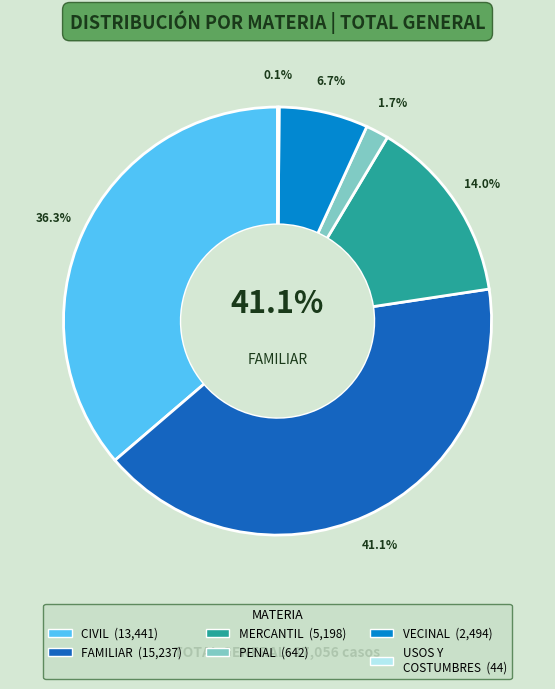

Which slice is the smallest?

USOS Y COSTUMBRES .13%